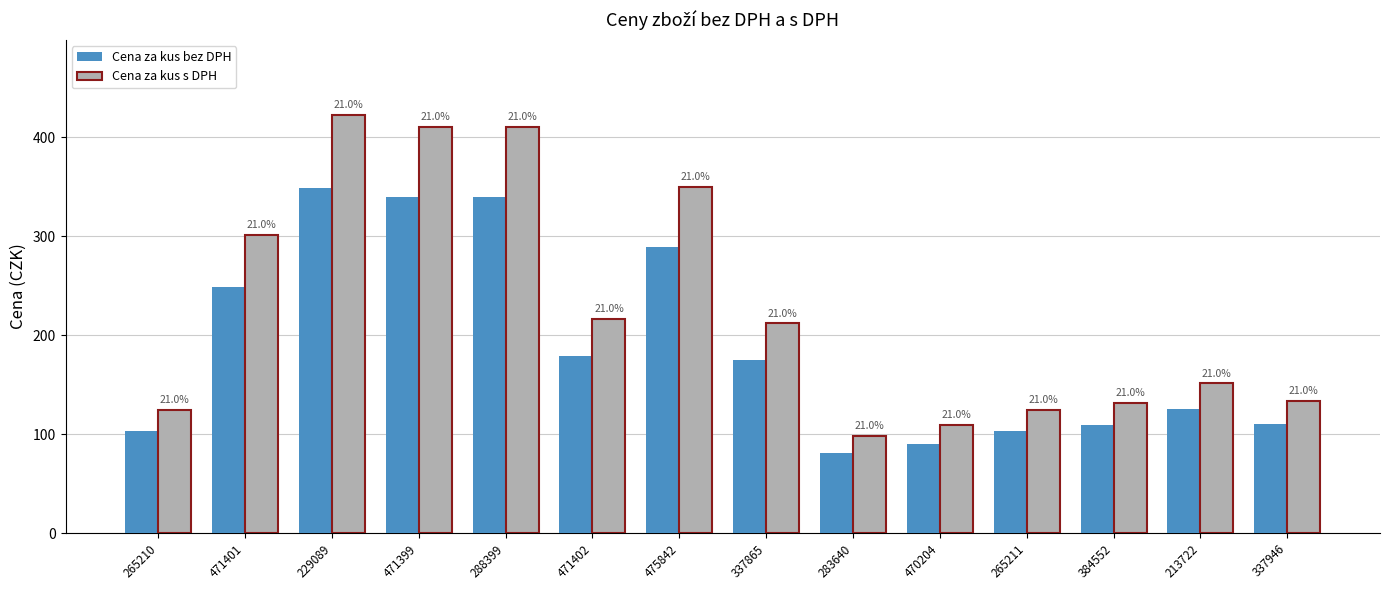

What are all the series names shown in the legend?

Cena za kus bez DPH, Cena za kus s DPH